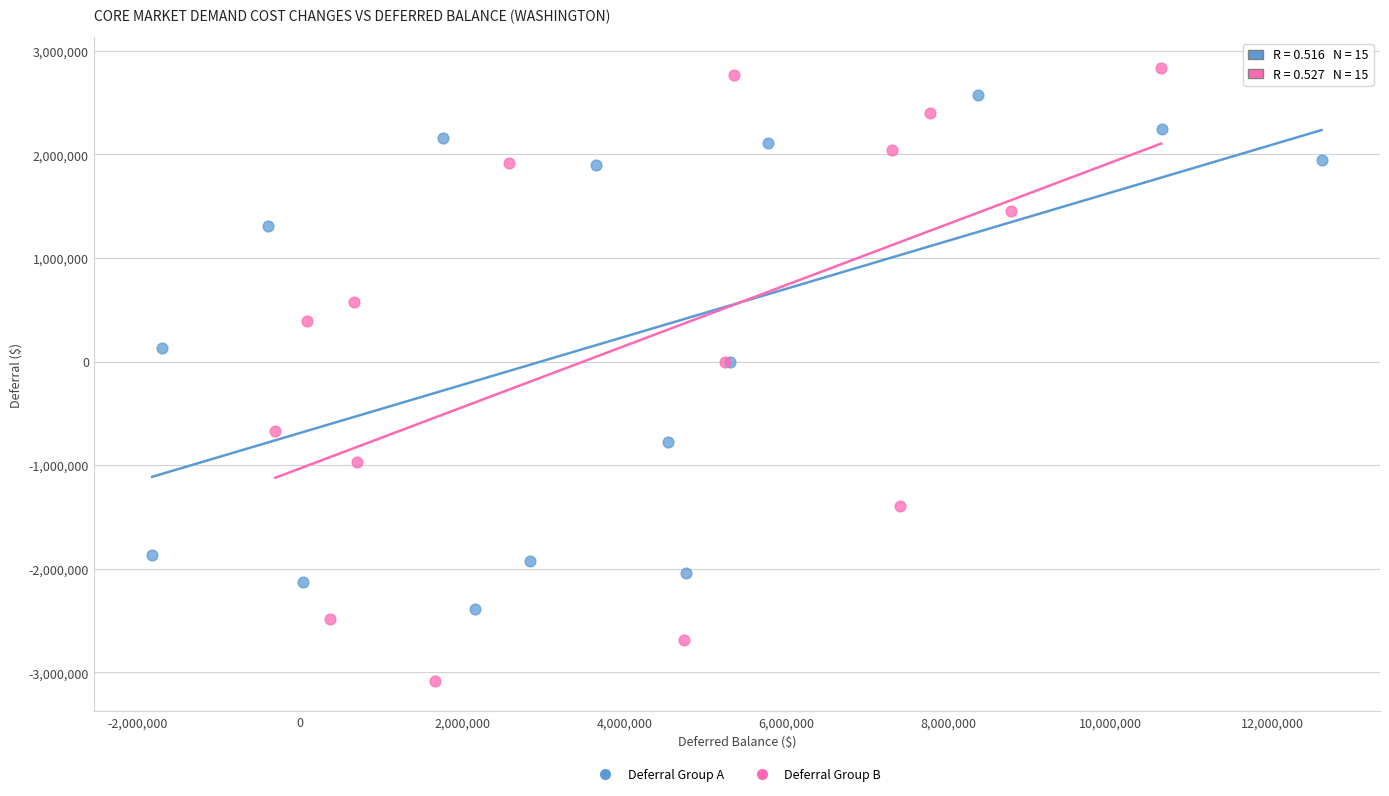

Which series contains the lowest Y value?

Deferral Group B